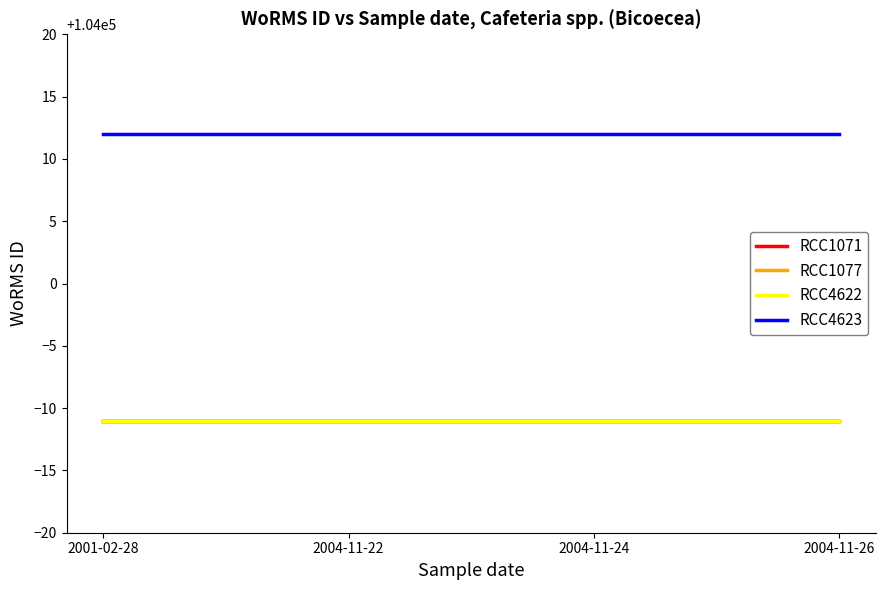

Between 2004-11-26 and 2004-11-22, which is larger?

2004-11-26